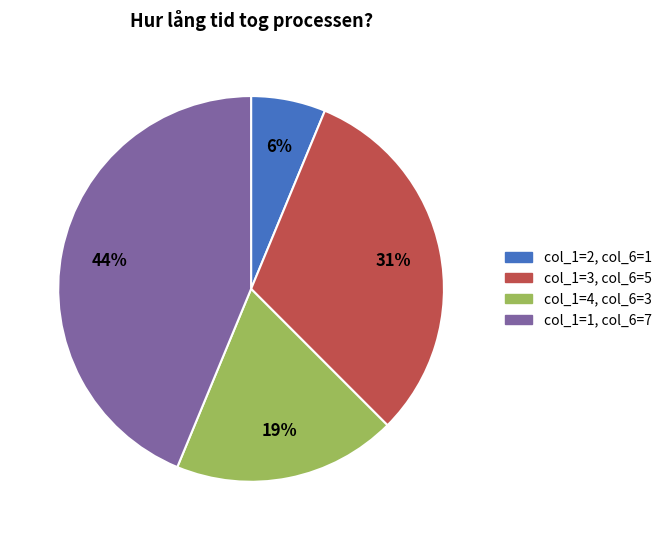

To the nearest percent, what is the average slice percentage?

25%